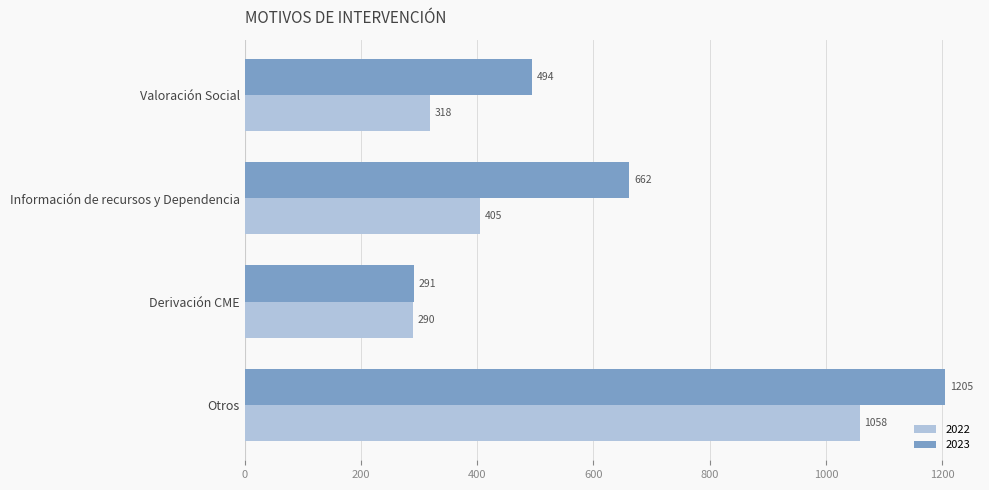

The value of 2022 at Derivación CME is 63. True or false?

False